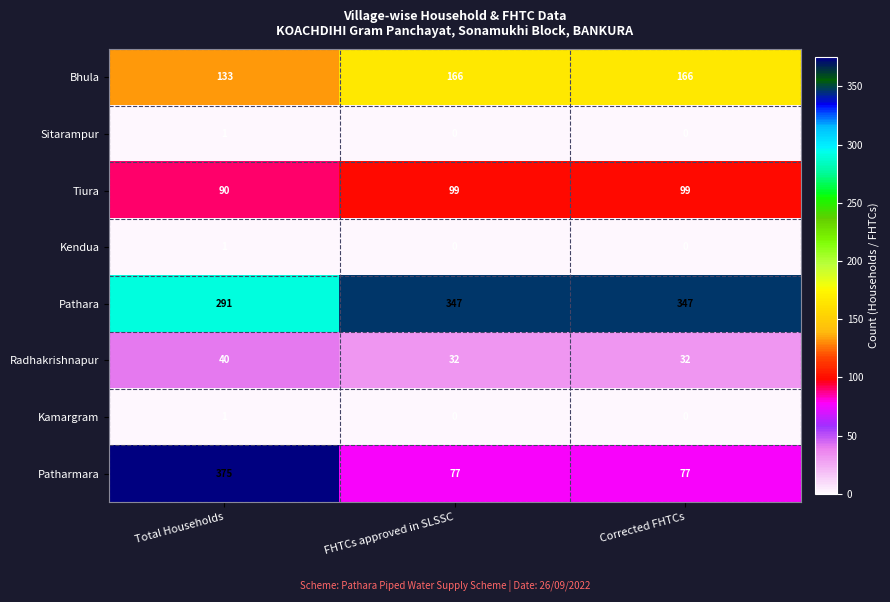

Reading left to right, extract all data points from this chart.

Bhula: Total Households=133	FHTCs approved in SLSSC=166	Corrected FHTCs=166
Sitarampur: Total Households=1	FHTCs approved in SLSSC=0	Corrected FHTCs=0
Tiura: Total Households=90	FHTCs approved in SLSSC=99	Corrected FHTCs=99
Kendua: Total Households=1	FHTCs approved in SLSSC=0	Corrected FHTCs=0
Pathara: Total Households=291	FHTCs approved in SLSSC=347	Corrected FHTCs=347
Radhakrishnapur: Total Households=40	FHTCs approved in SLSSC=32	Corrected FHTCs=32
Kamargram: Total Households=1	FHTCs approved in SLSSC=0	Corrected FHTCs=0
Patharmara: Total Households=375	FHTCs approved in SLSSC=77	Corrected FHTCs=77